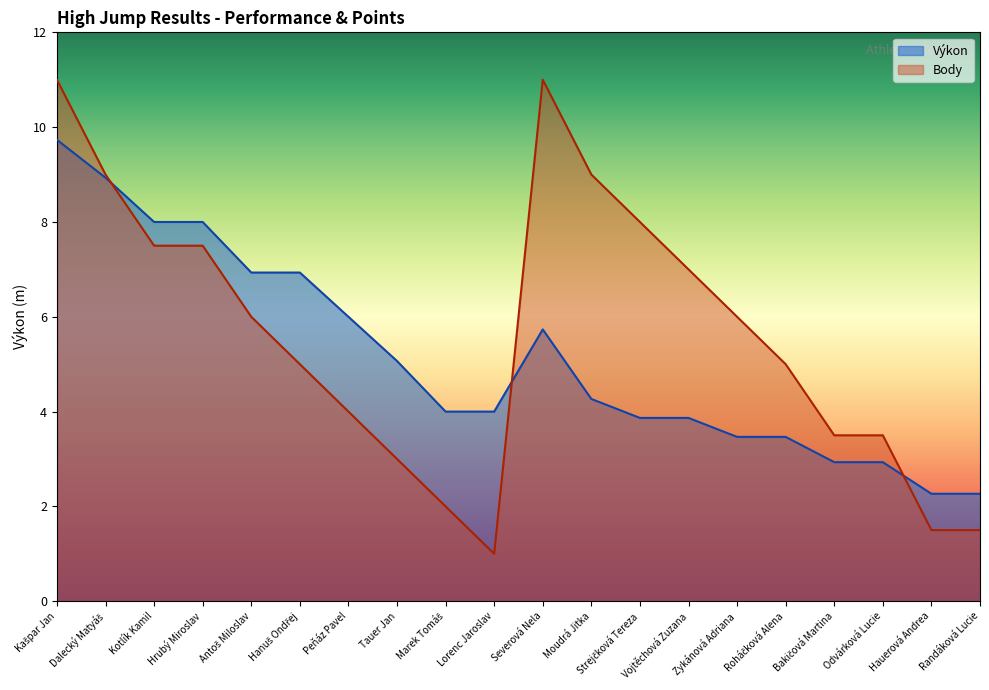

How many times do Body and Výkon cross each other?

3